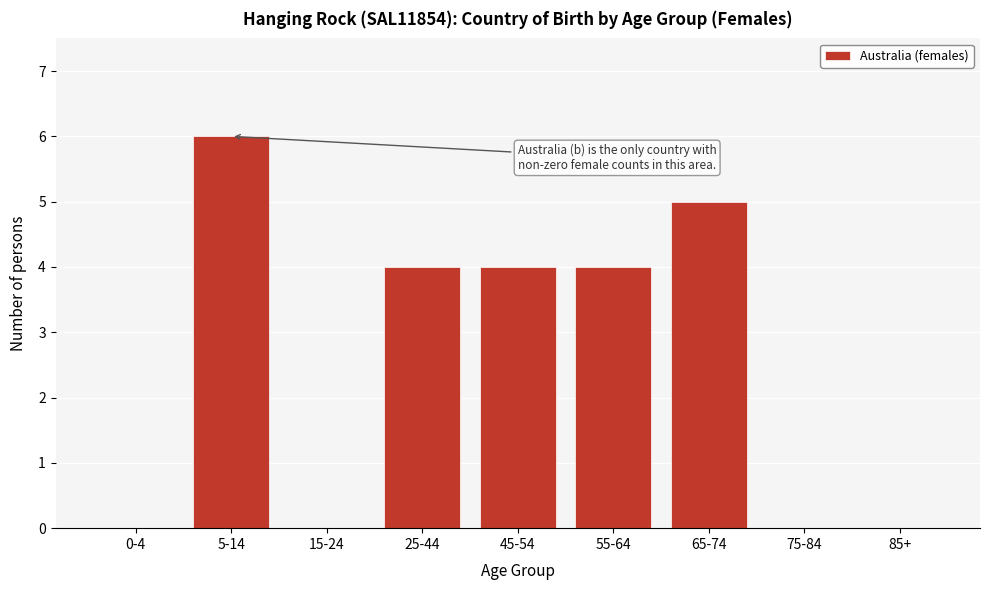

Reading left to right, list all the values displayed in this chart.

0-4=0	5-14=6	15-24=0	25-44=4	45-54=4	55-64=4	65-74=5	75-84=0	85+=0